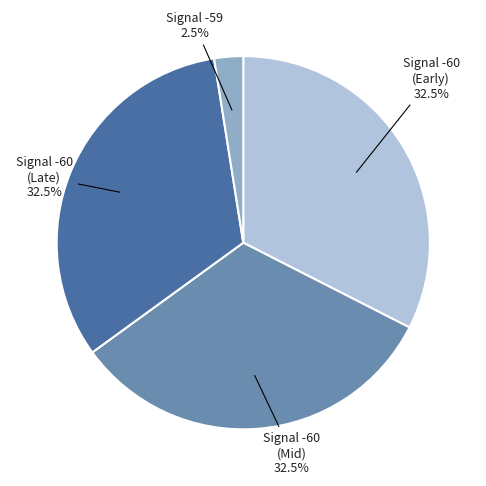

Is there any slice that represents more than half of the pie?

No